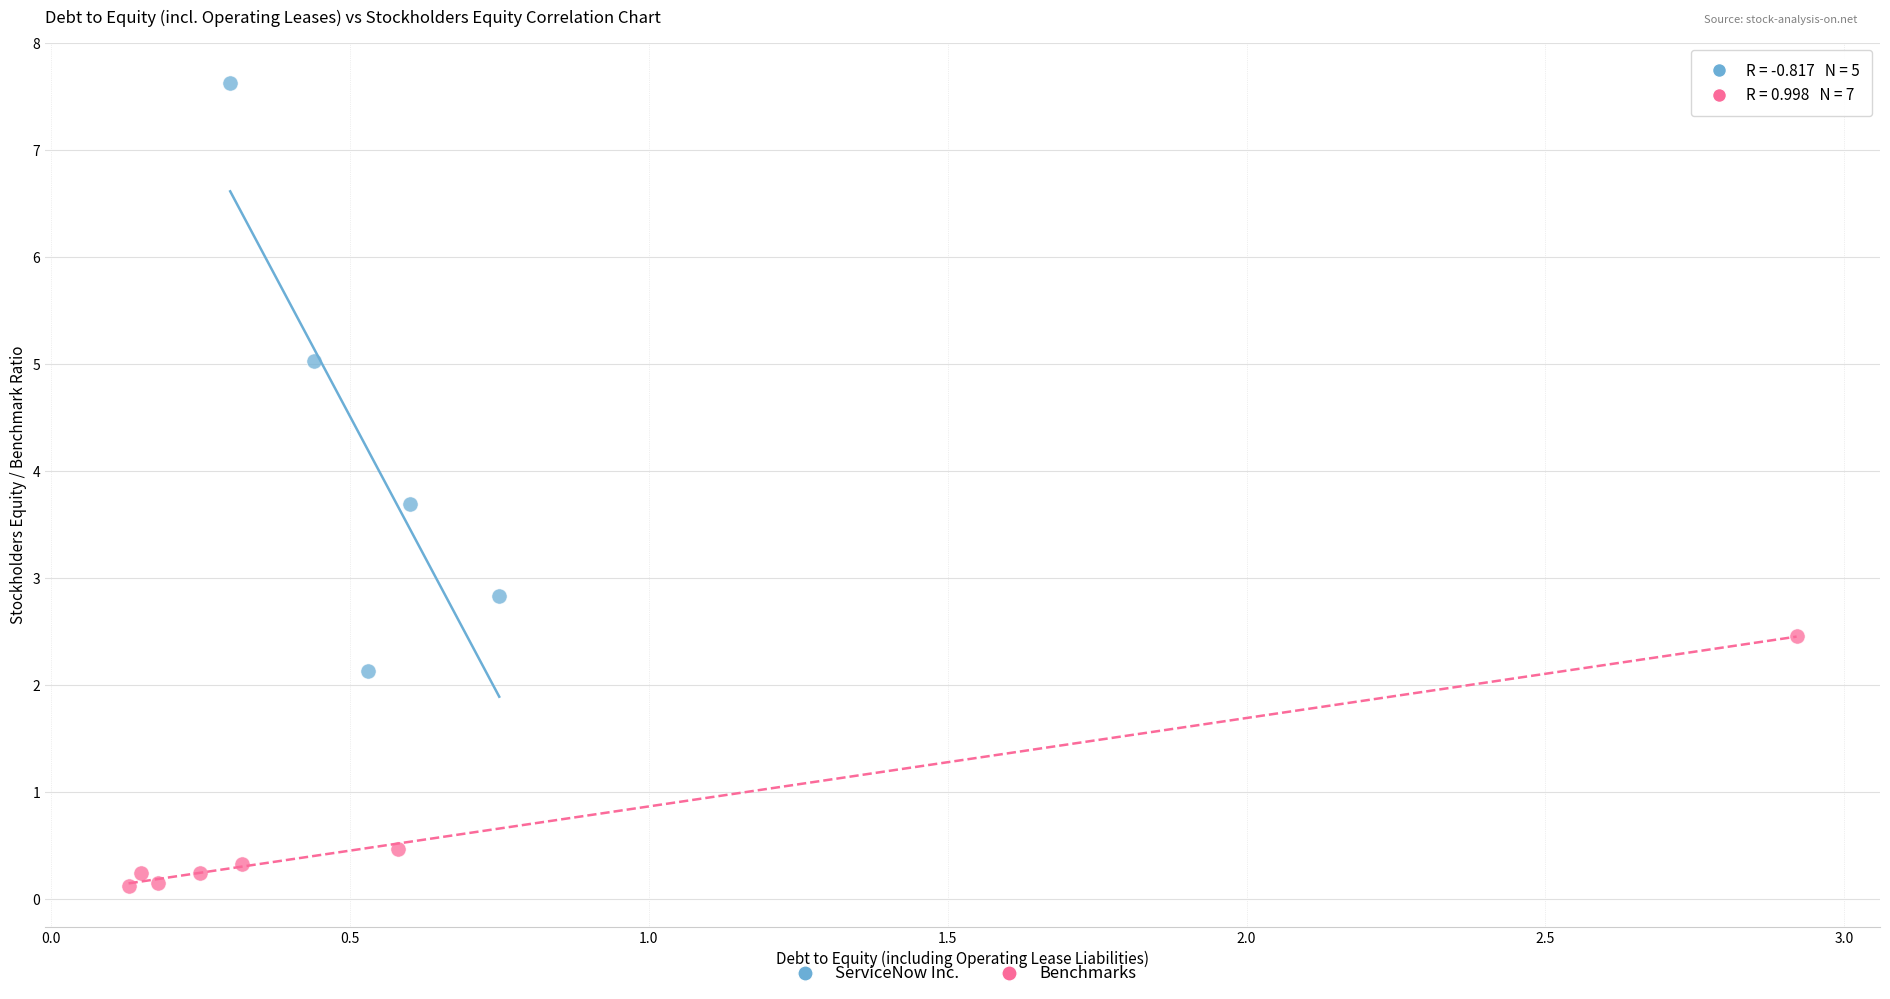

Which series has the largest Y range (max minus min)?

ServiceNow Inc.